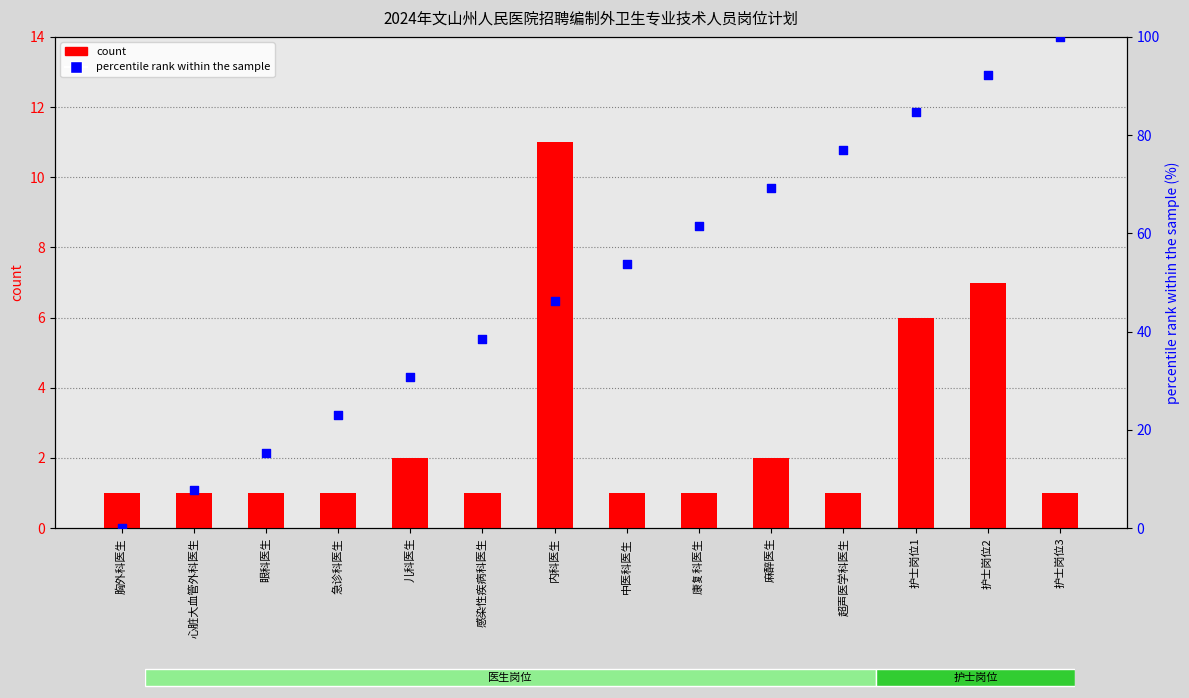

Which series reaches the minimum Y coordinate?

percentile rank within the sample